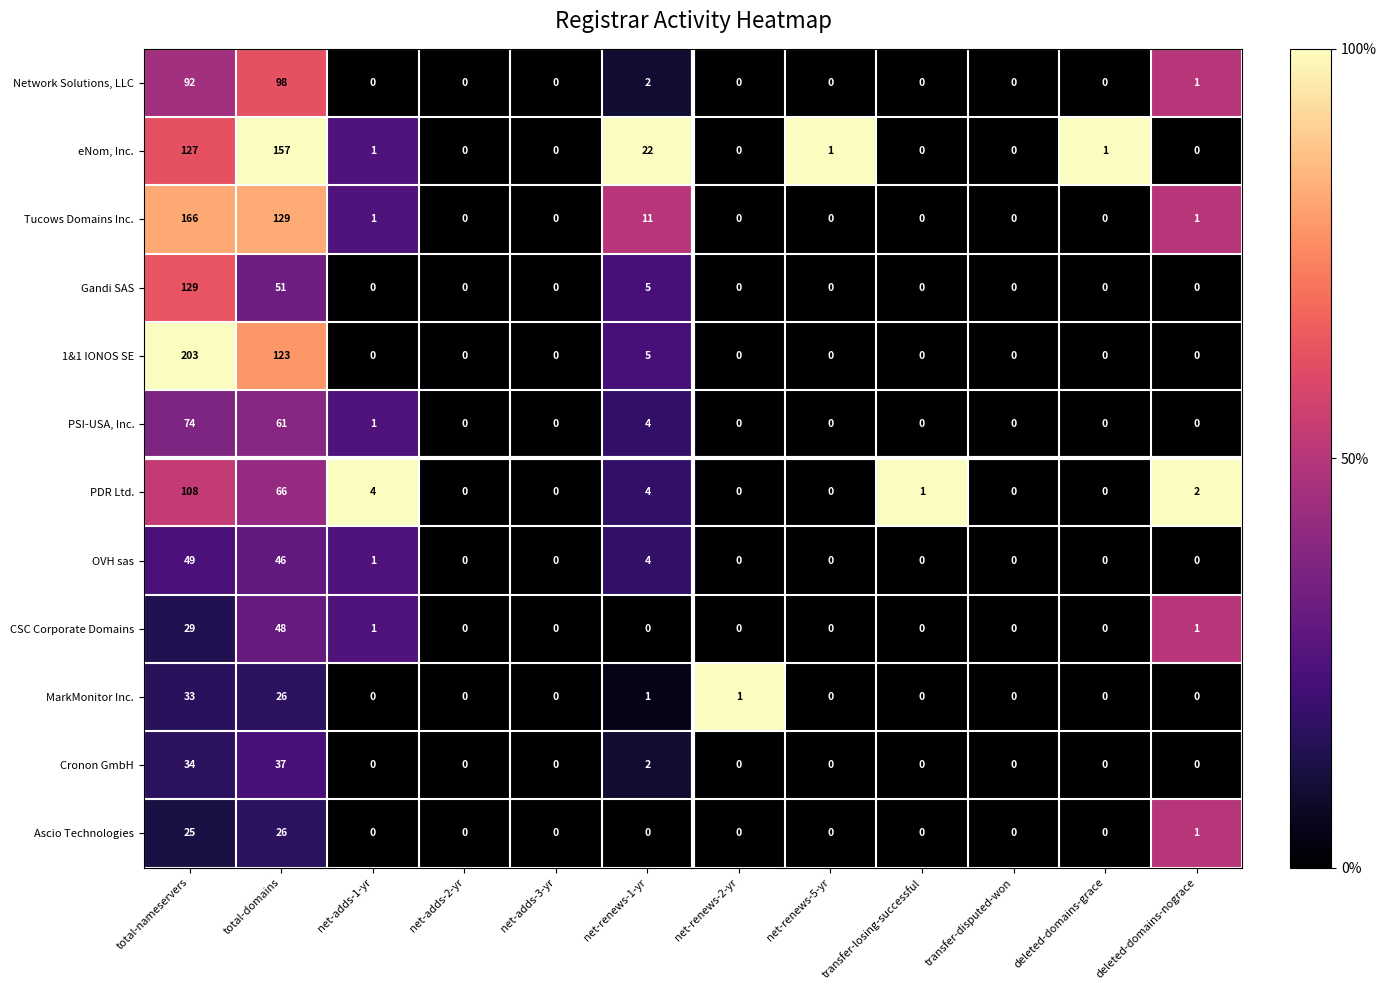

Which category has the highest value across all series?

total-nameservers